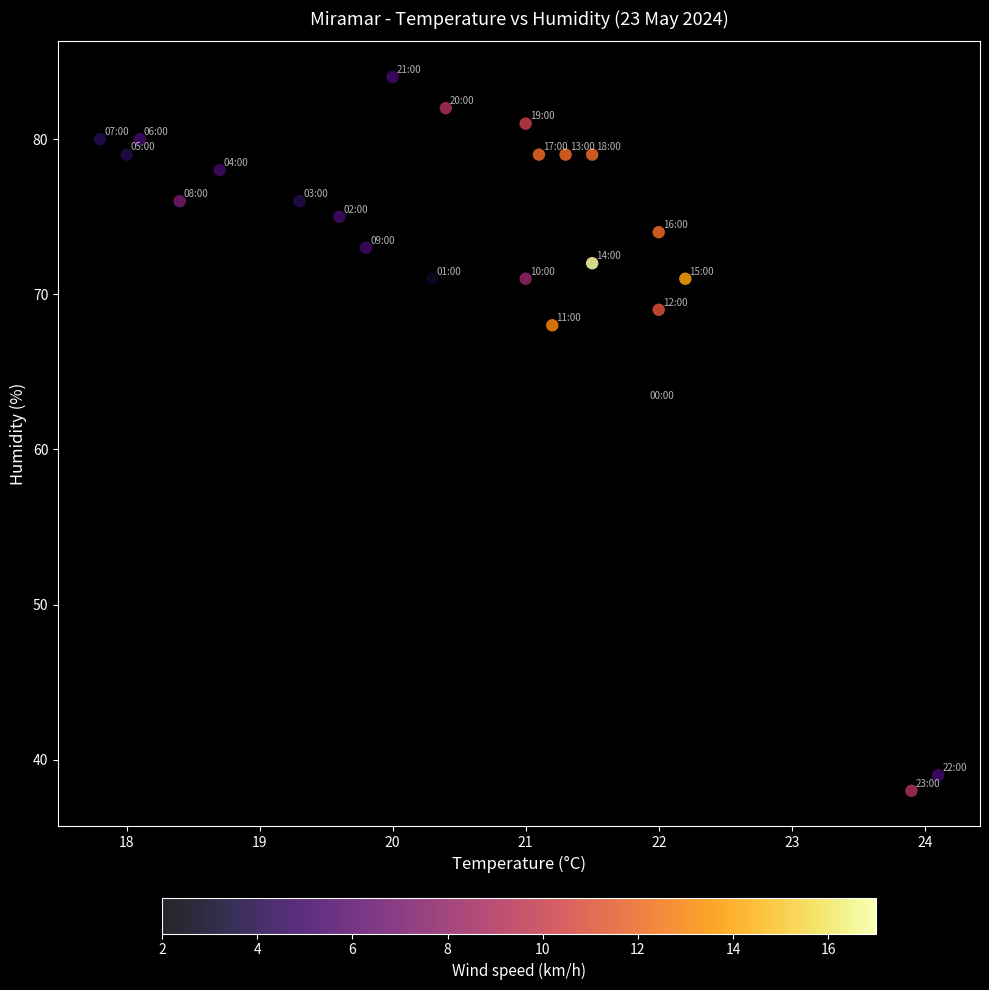

What Y value in the scatter plot is closest to 61?

63